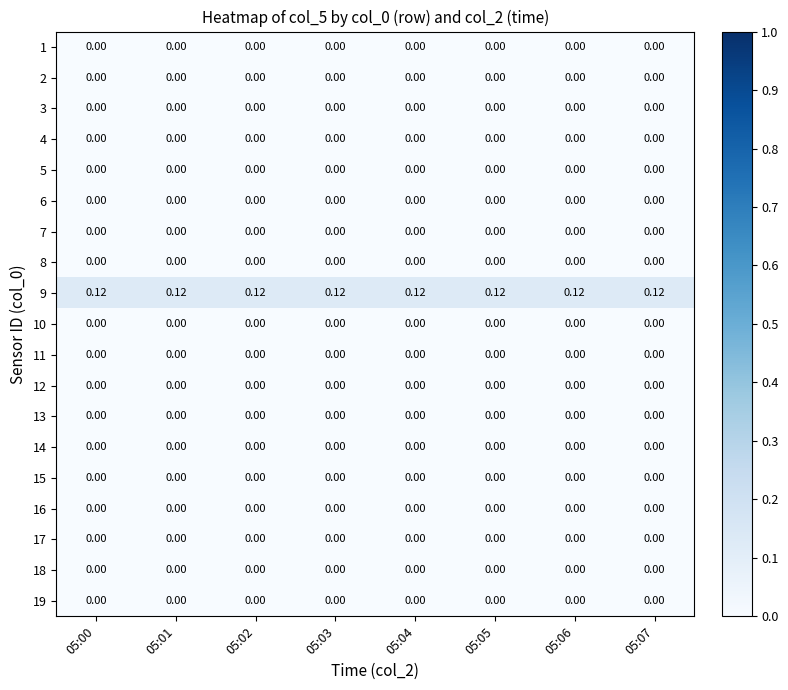

What is the spread (max minus min) of values at 05:07?

0.1